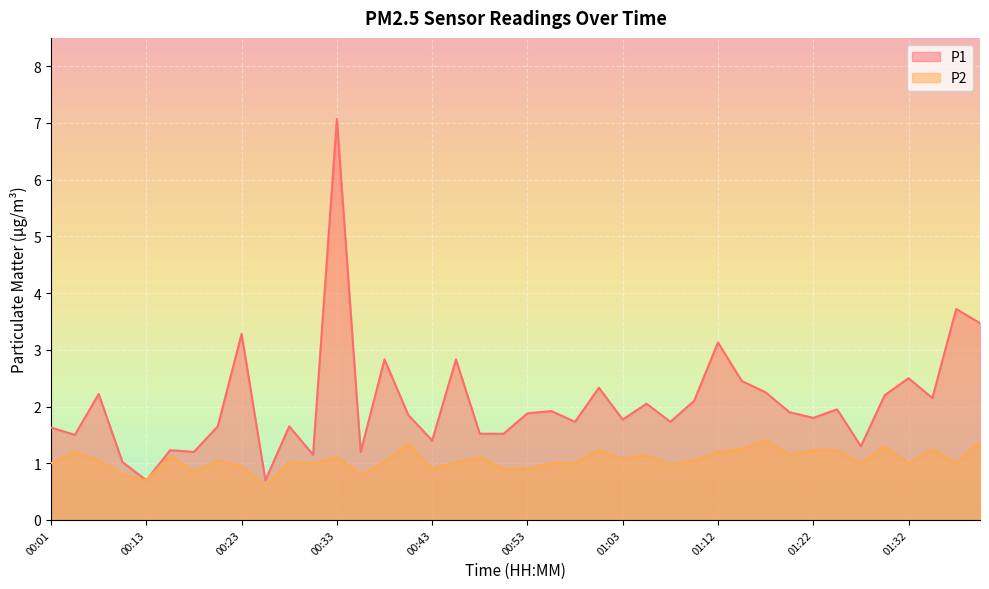

Reading right to left, what are all the values shown in this chart?

P1: 01:39=3.5	01:37=3.7	01:35=2.1	01:32=2.5	01:30=2.2	01:27=1.3	01:25=1.9	01:22=1.8	01:20=1.9	01:17=2.2	01:15=2.5	01:12=3.1	01:10=2.1	01:08=1.7	01:05=2.0	01:03=1.8	01:00=2.3	00:58=1.7	00:55=1.9	00:53=1.9	00:50=1.5	00:48=1.5	00:45=2.8	00:43=1.4	00:40=1.9	00:38=2.8	00:35=1.2	00:33=7.1	00:30=1.1	00:28=1.6	00:26=0.7	00:23=3.3	00:21=1.6	00:18=1.2	00:16=1.2	00:13=0.7	00:08=1.0	00:06=2.2	00:03=1.5	00:01=1.6
P2: 01:39=1.4	01:37=1.0	01:35=1.2	01:32=1.0	01:30=1.3	01:27=1.0	01:25=1.2	01:22=1.2	01:20=1.1	01:17=1.4	01:15=1.2	01:12=1.2	01:10=1.1	01:08=1.0	01:05=1.1	01:03=1.1	01:00=1.2	00:58=1.0	00:55=1.0	00:53=0.9	00:50=0.9	00:48=1.1	00:45=1.0	00:43=0.9	00:40=1.4	00:38=1.0	00:35=0.8	00:33=1.1	00:30=1.0	00:28=1.0	00:26=0.6	00:23=0.9	00:21=1.1	00:18=0.8	00:16=1.1	00:13=0.7	00:08=0.8	00:06=1.1	00:03=1.2	00:01=1.0